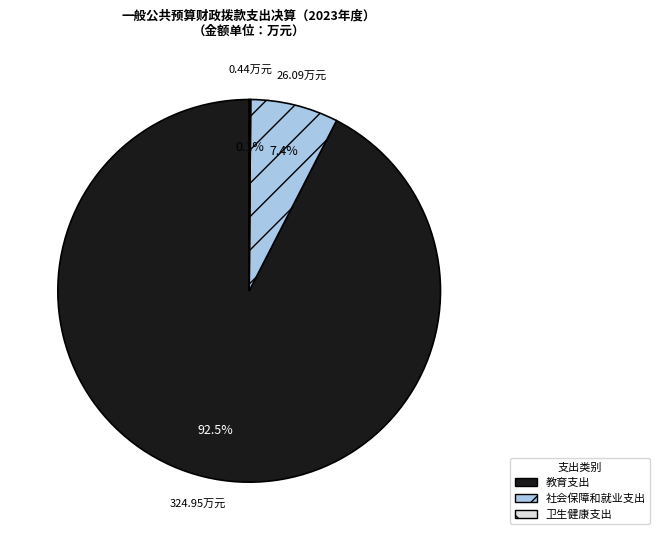

Which category has the biggest portion of the pie?

教育支出